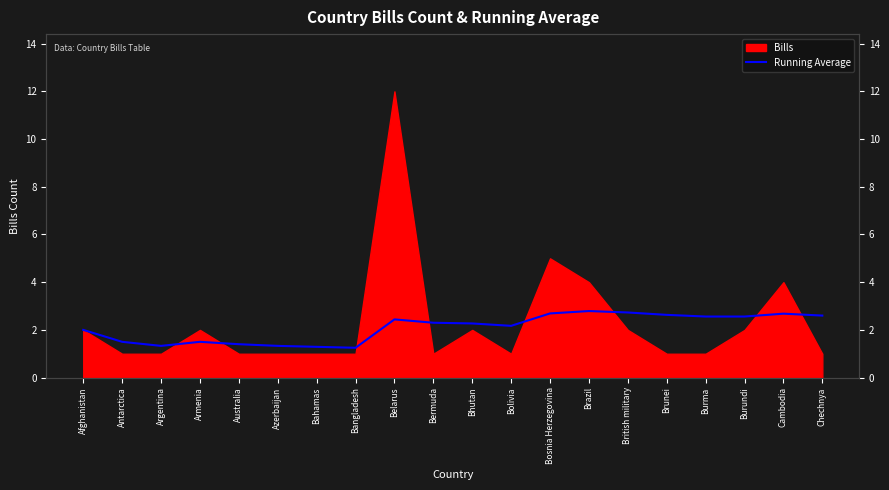

What position from the left is Armenia?

4